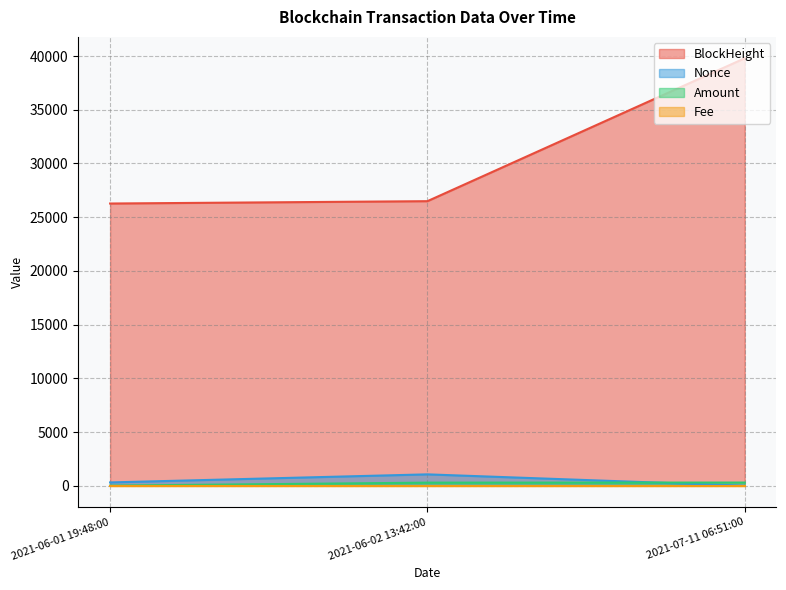

Is it true that BlockHeight equals 26489.0 at 2021-06-02 13:42:00?

True